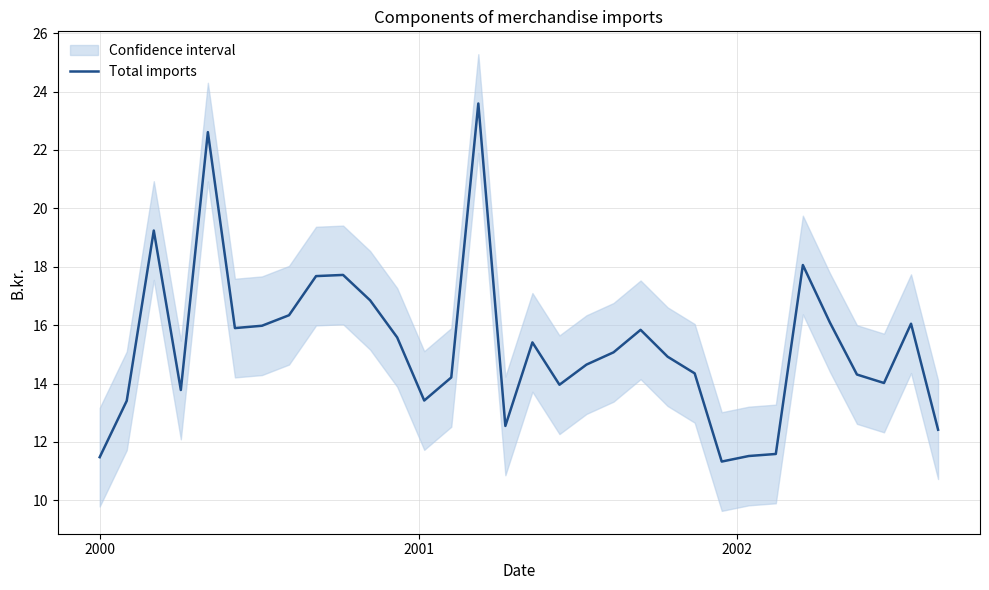

How many data points does each series have?

32